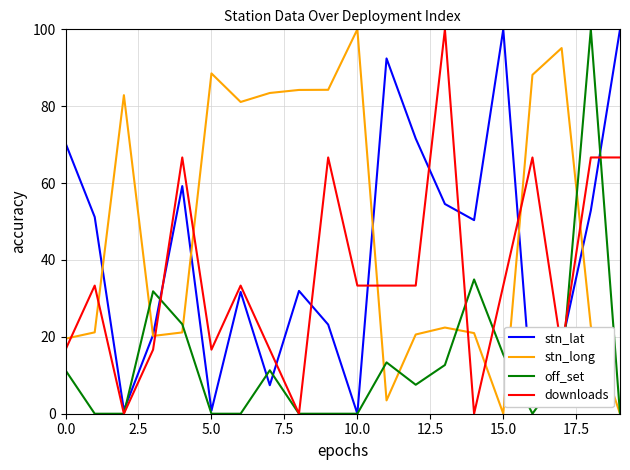

What is the average value of the stn_long series?

48.0